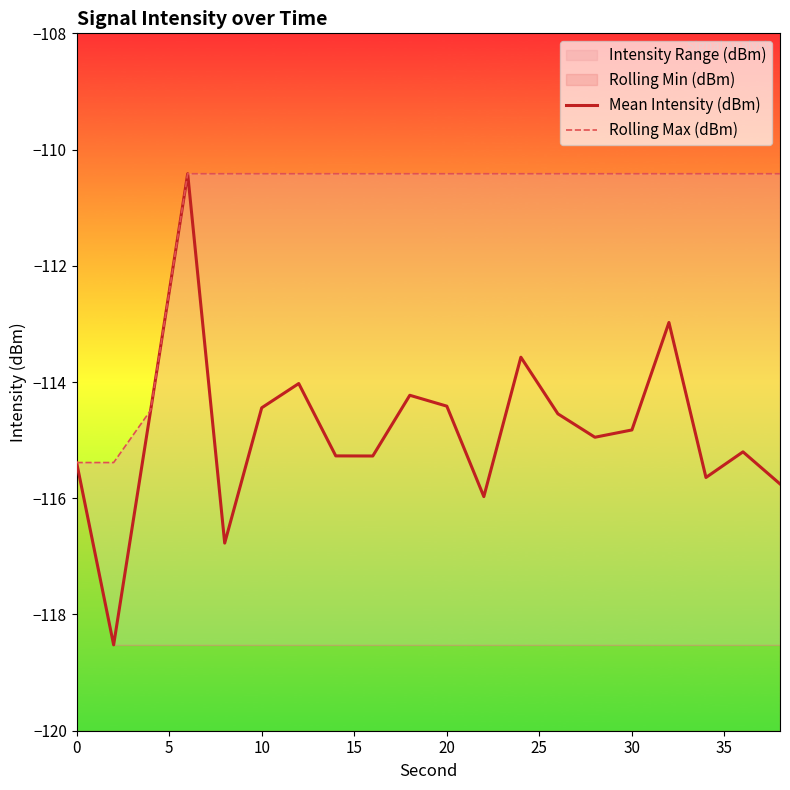

True or false: Mean Intensity (dBm) and Rolling Max (dBm) intersect in this chart.

False